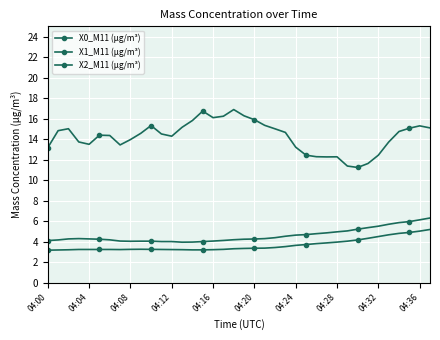

What is the value of the X2_M11 (μg/m³) point at the 23rd from the left?

4.4